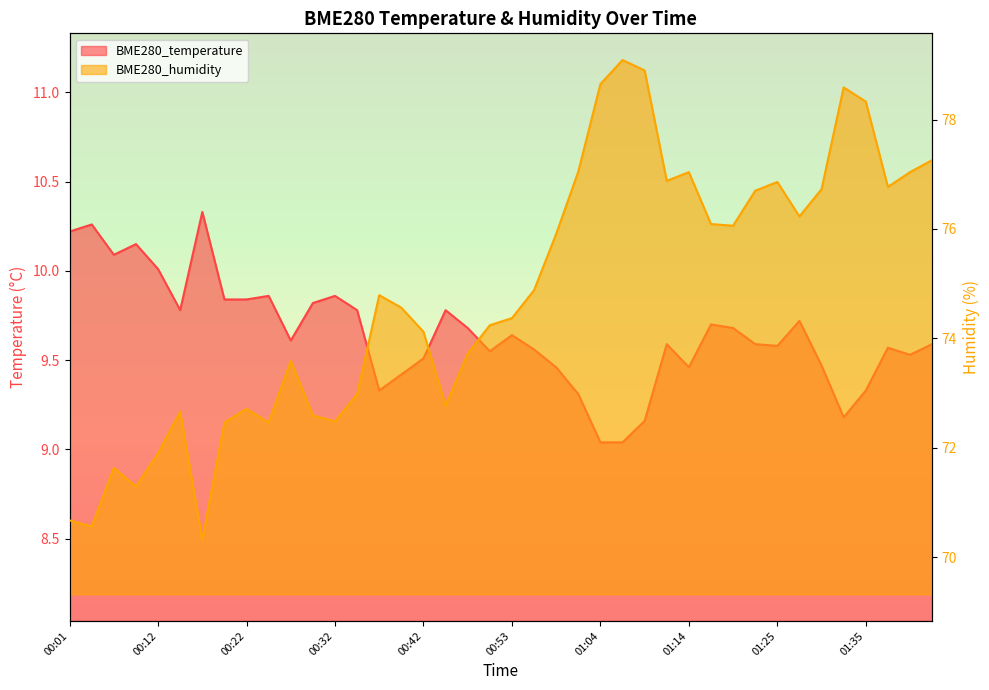

What is the difference between the second highest and minimum values in the BME280_temperature series?

1.2